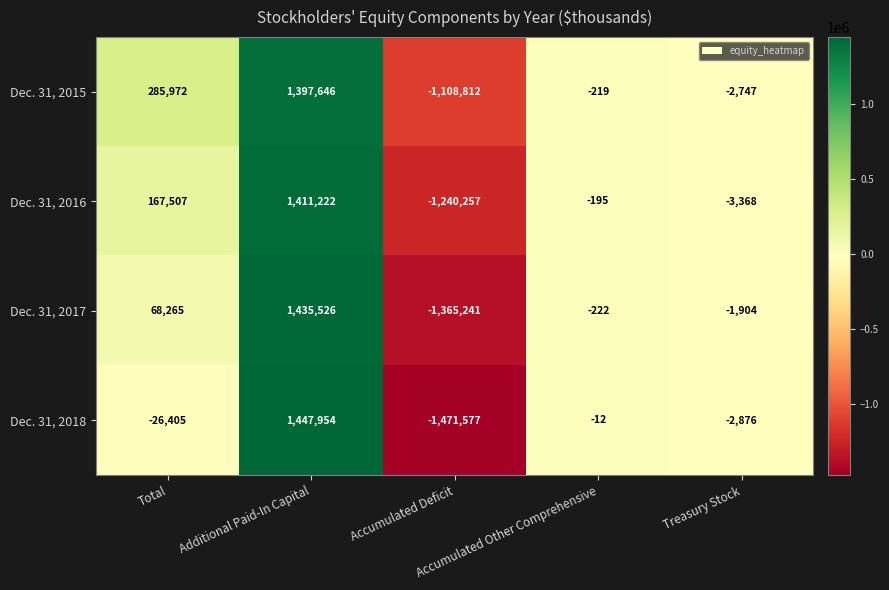

What is the highest value of the Dec. 31, 2016 series?

1411222